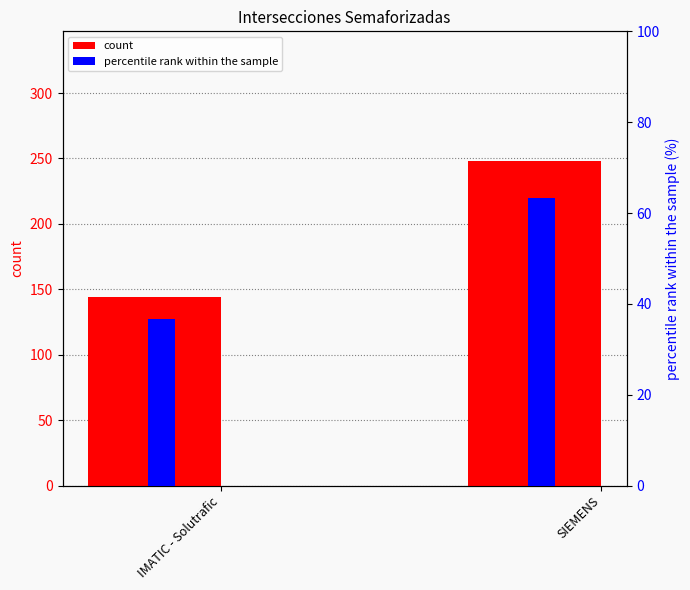

Which category has the lowest value in the count series?

IMATIC - Solutrafic